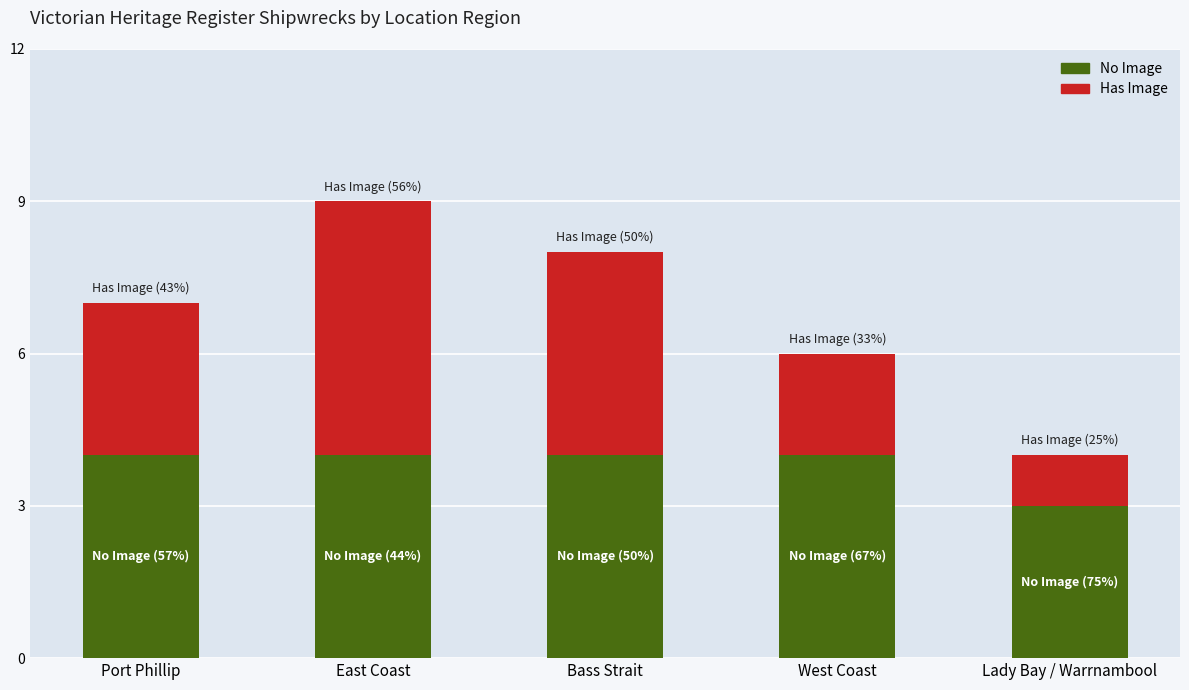

True or false: No Image has a value of 7 at East Coast.

False